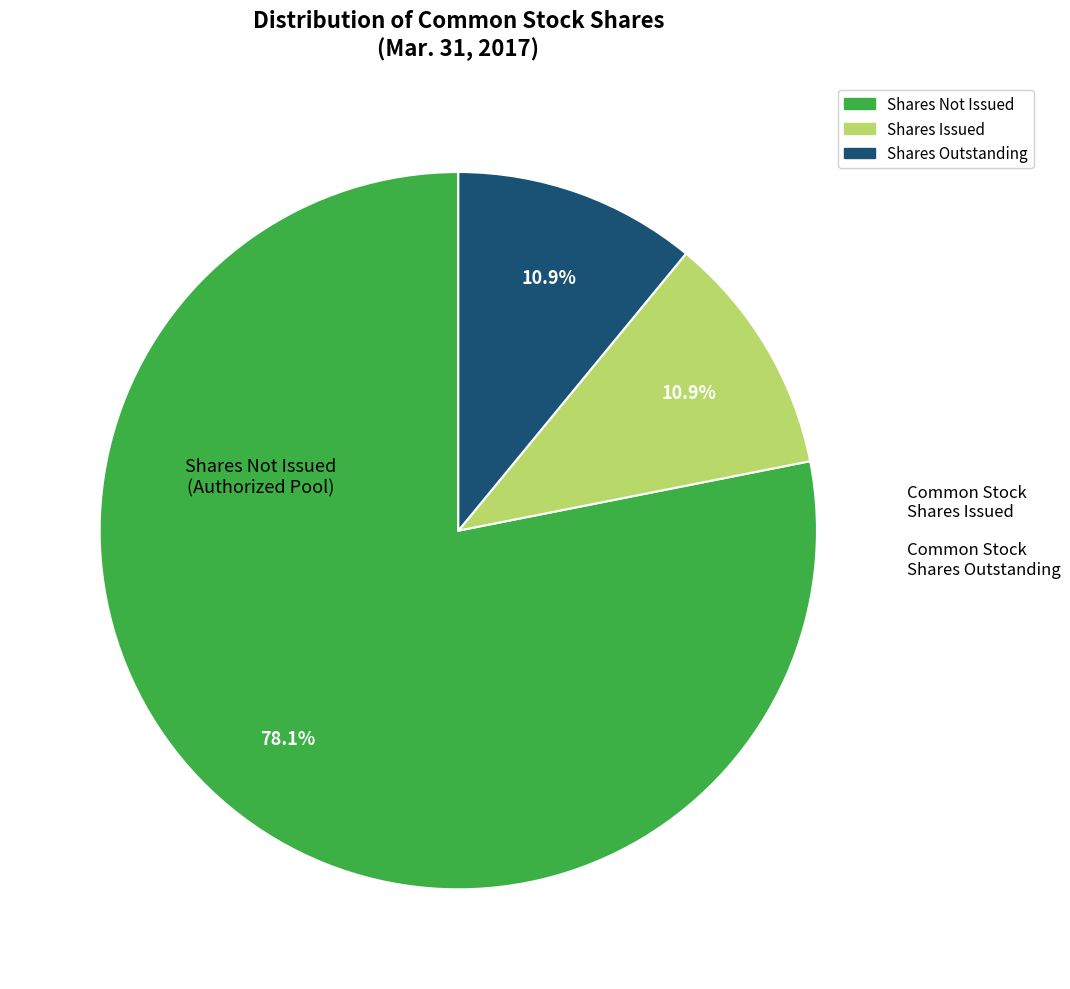

Count the number of slices in the pie.

3